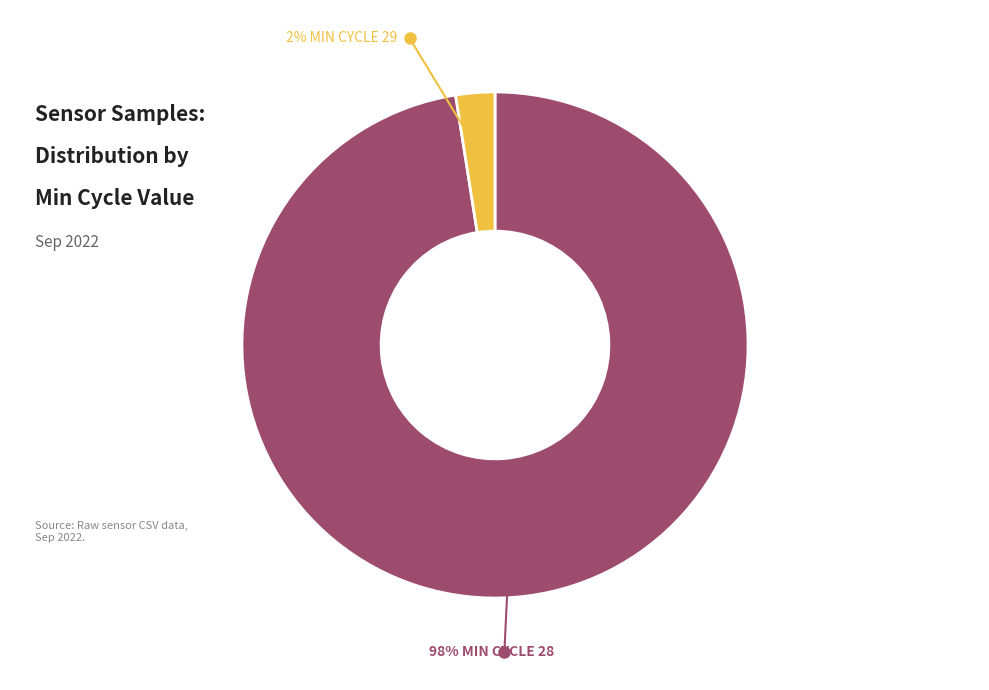

Is 28 the majority of the pie?

No